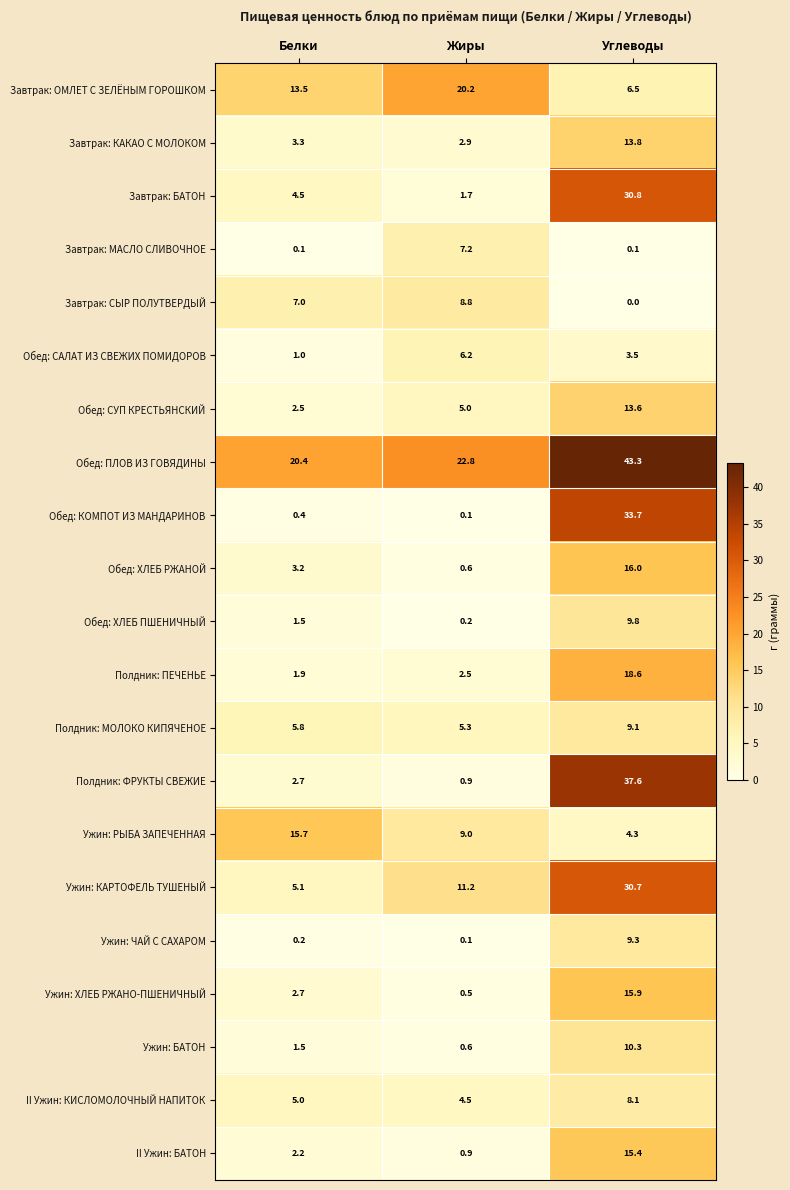

The II Ужин: КИСЛОМОЛОЧНЫЙ НАПИТОК series shows 5.0 at Белки. True or false?

True